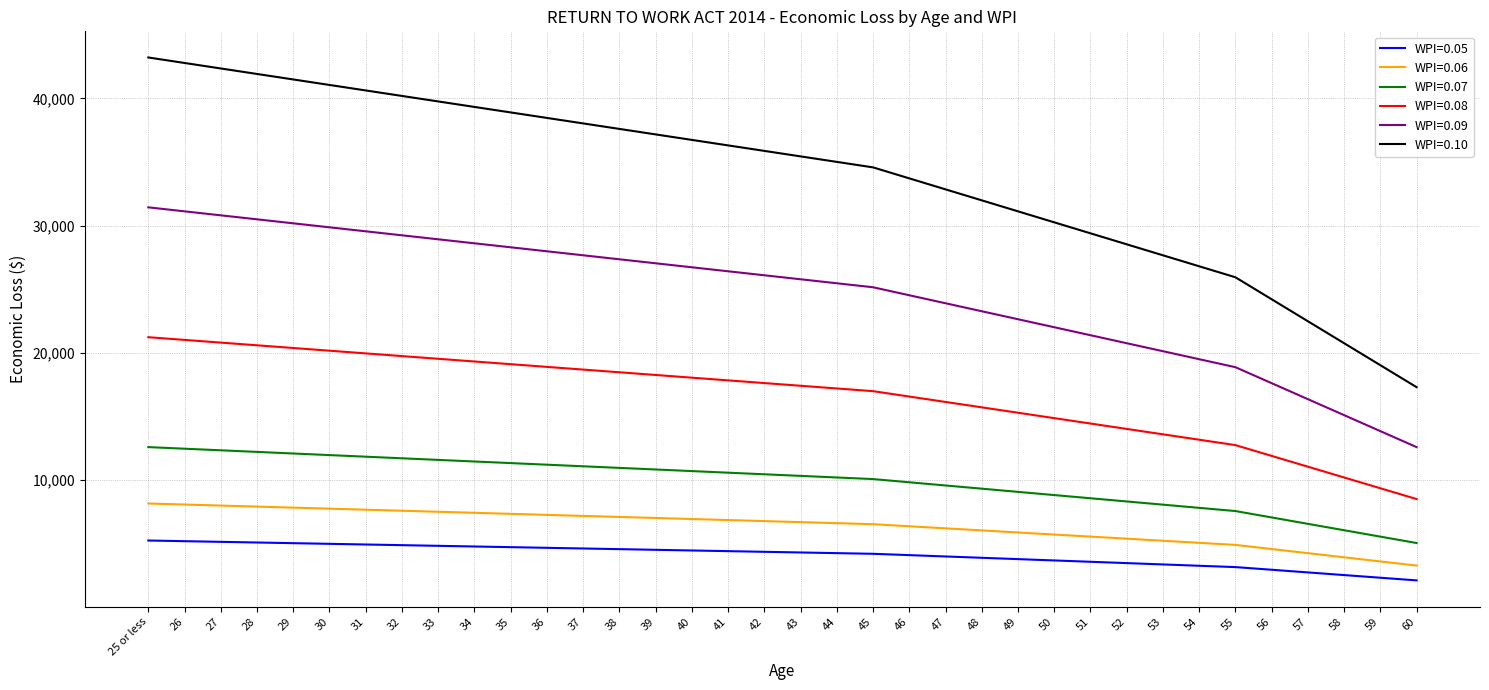

What is the sum of the WPI=0.10 values at 34 and 45?

73899.4